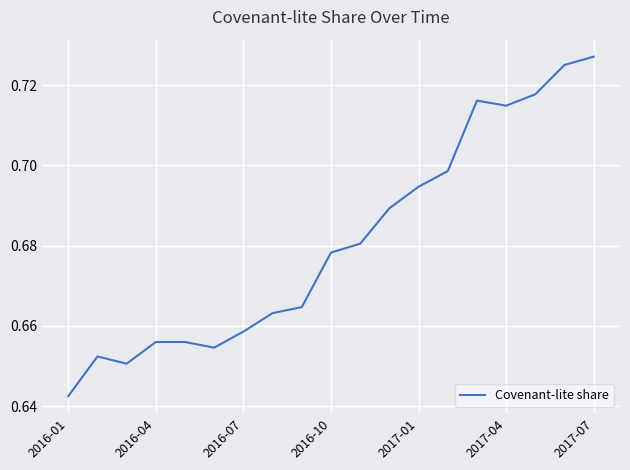

Where is the data nearest to the value 0?

2016-01